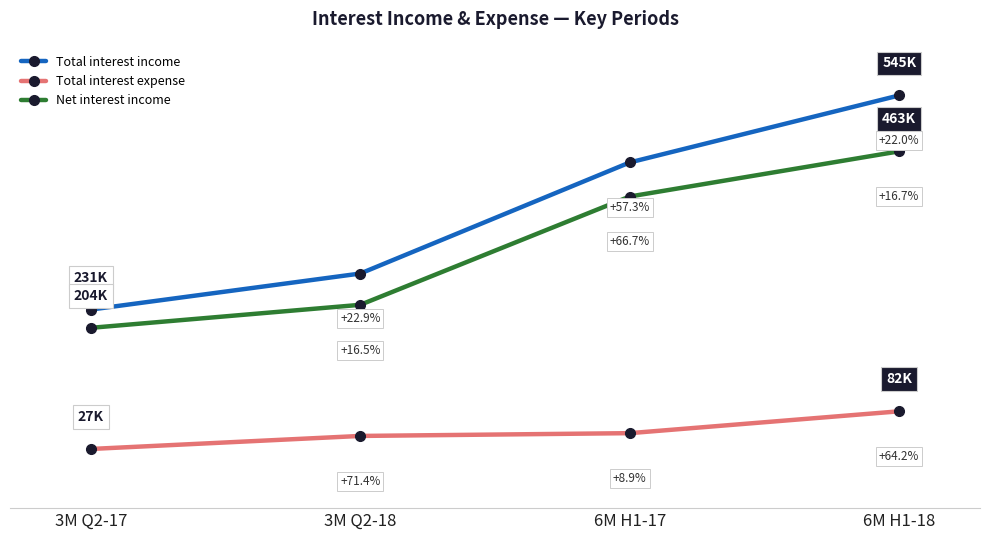

True or false: Total interest expense has more than 2 points higher than both neighbors.

False